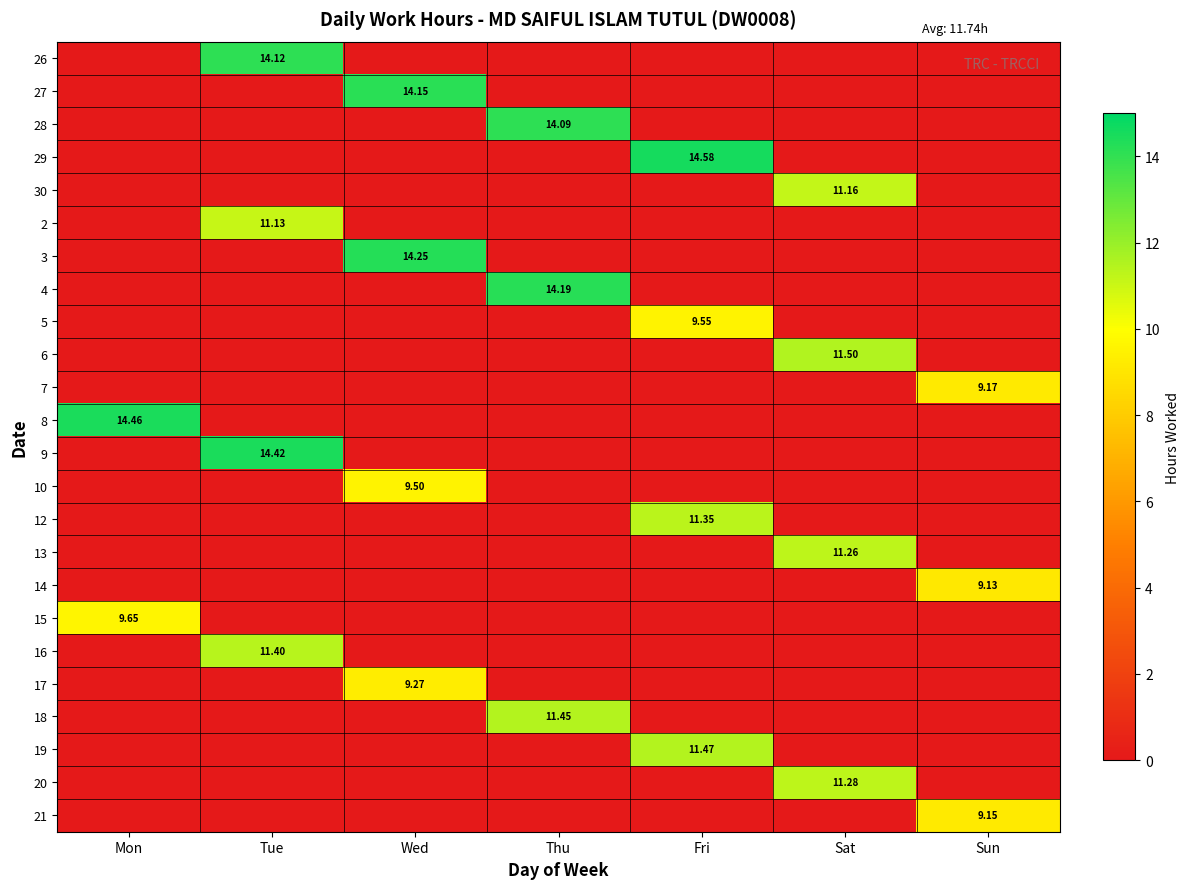

Is the value of 4 at Wed greater than the value of 13 at Mon?

No